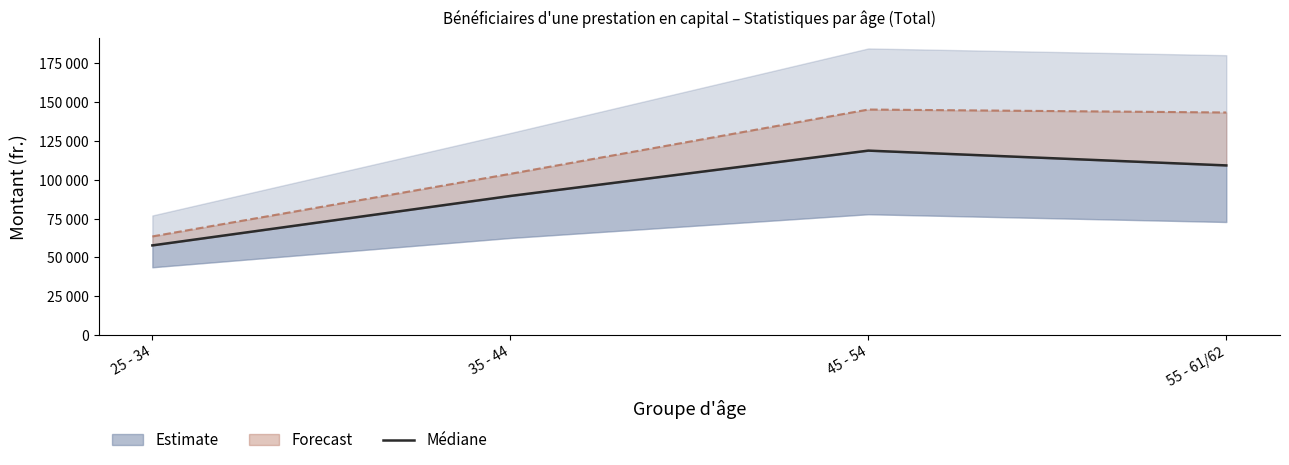

What is the label of the 3rd point from the right?

35 - 44